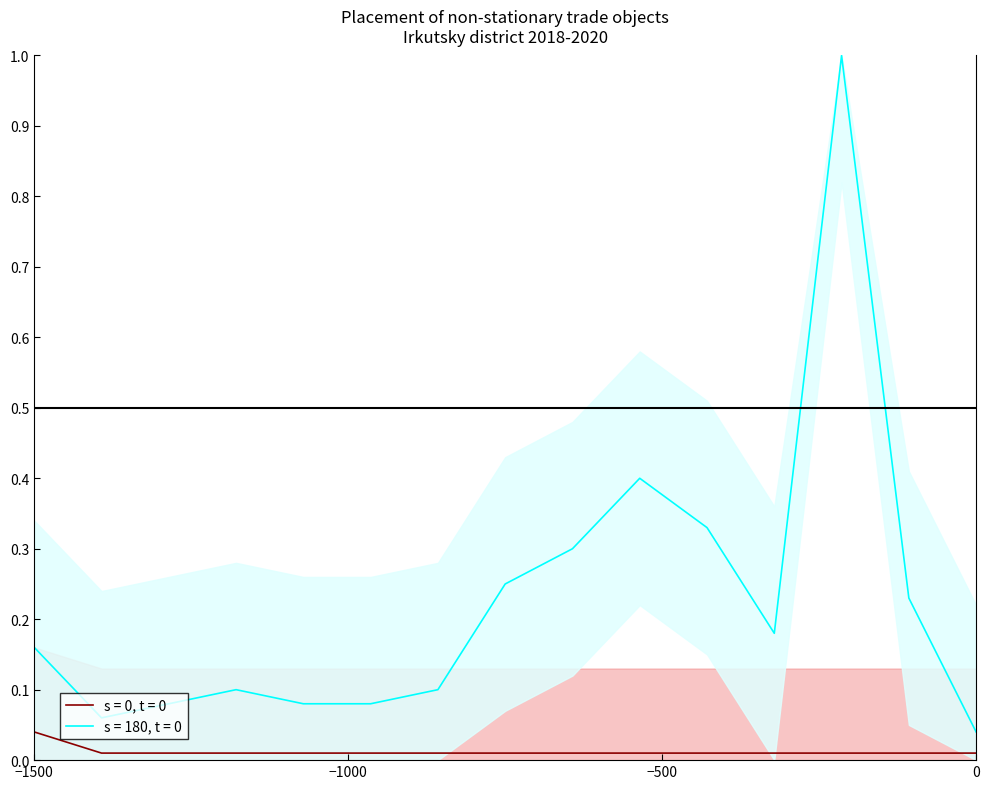

Reading left to right, extract all data points from this chart.

s = 0, t = 0: 0.0	0.0	0.0	0.0	0.0	0.0	0.0	0.0	0.0	0.0	0.0	0.0	0.0	0.0	0.0
s = 180, t = 0: 0.2	0.1	0.1	0.1	0.1	0.1	0.1	0.2	0.3	0.4	0.3	0.2	1.0	0.2	0.0